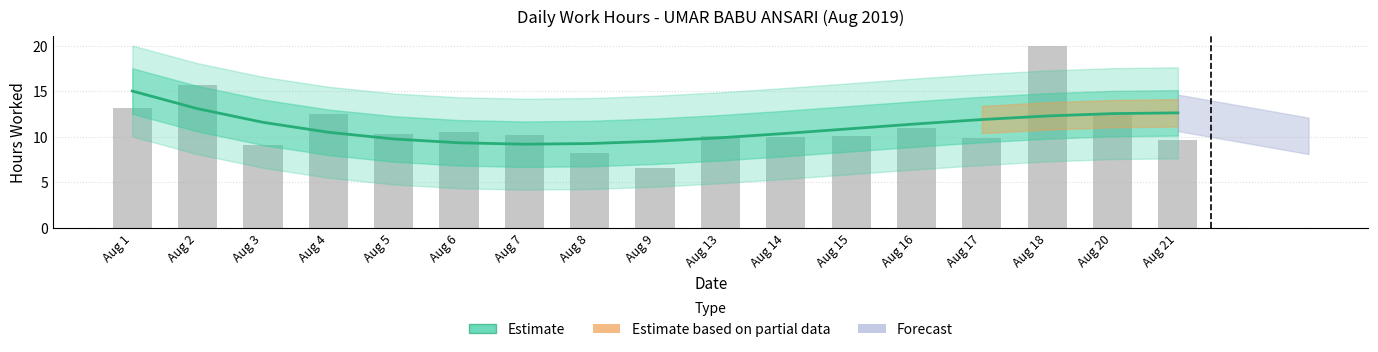

Which category has the highest value across all series?

Aug 18